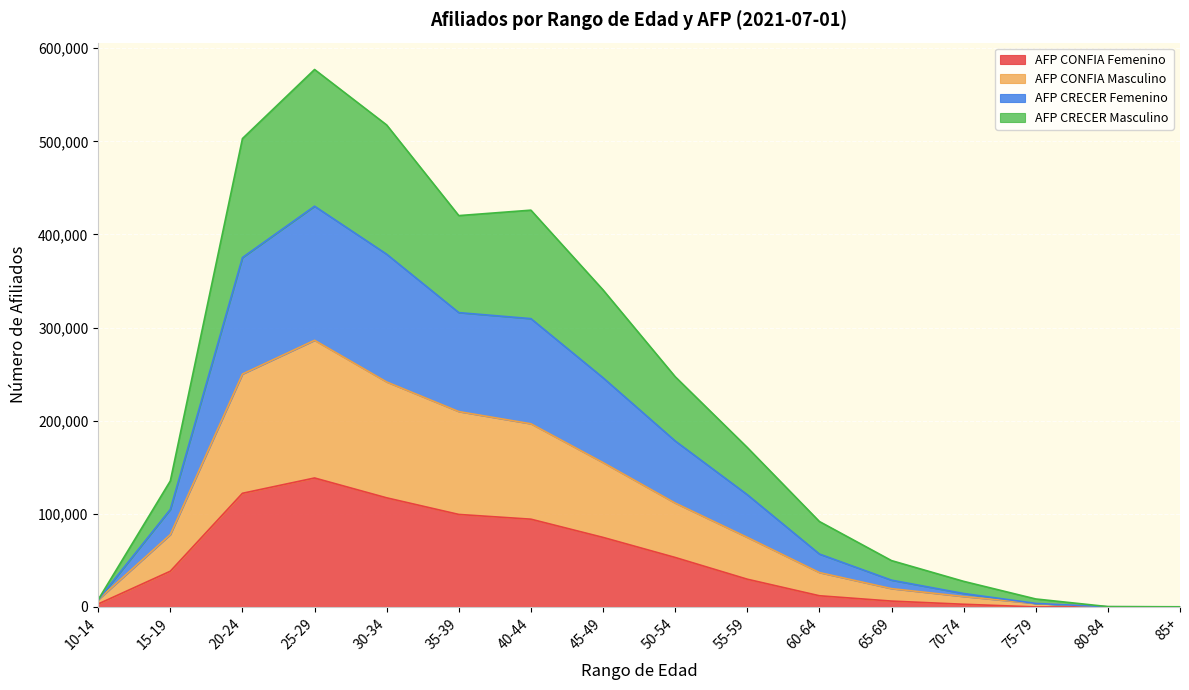

What are all the series names shown in the legend?

AFP CONFIA Femenino, AFP CONFIA Masculino, AFP CRECER Femenino, AFP CRECER Masculino